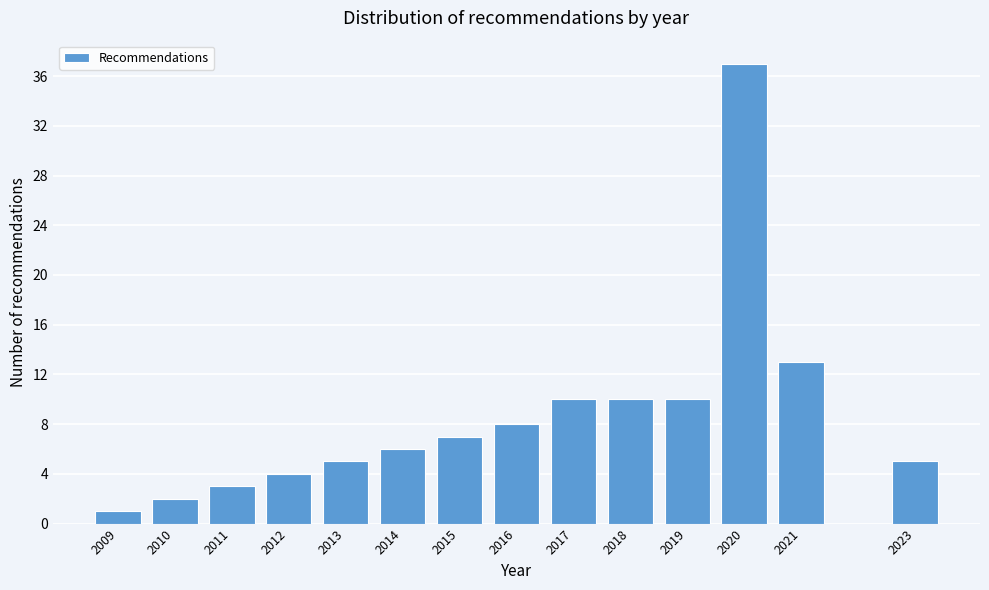

Reading left to right, list all the values displayed in this chart.

1	2	3	4	5	6	7	8	10	10	10	37	13	5